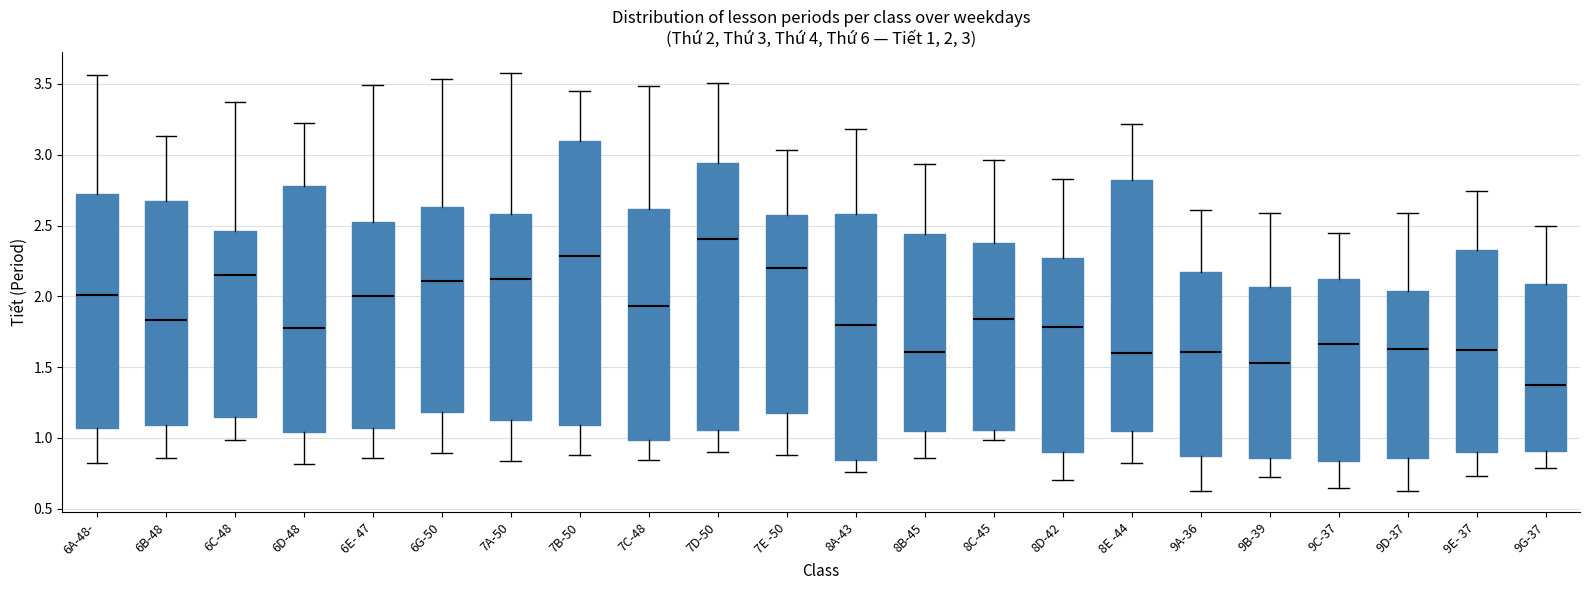

Which box's median line is the lowest?

9G-37